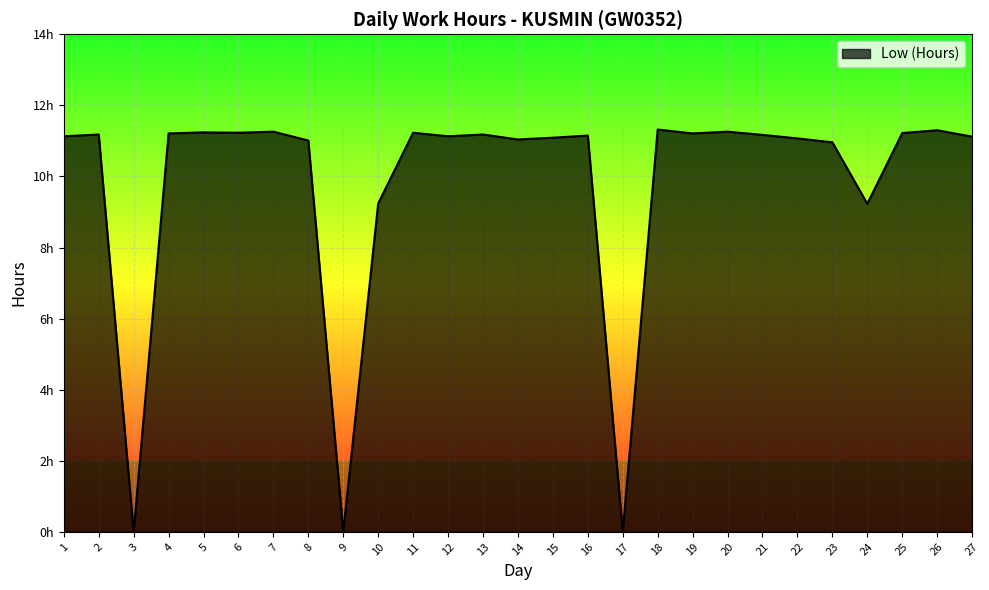

Is this an area chart (filled region under the line)?

Yes